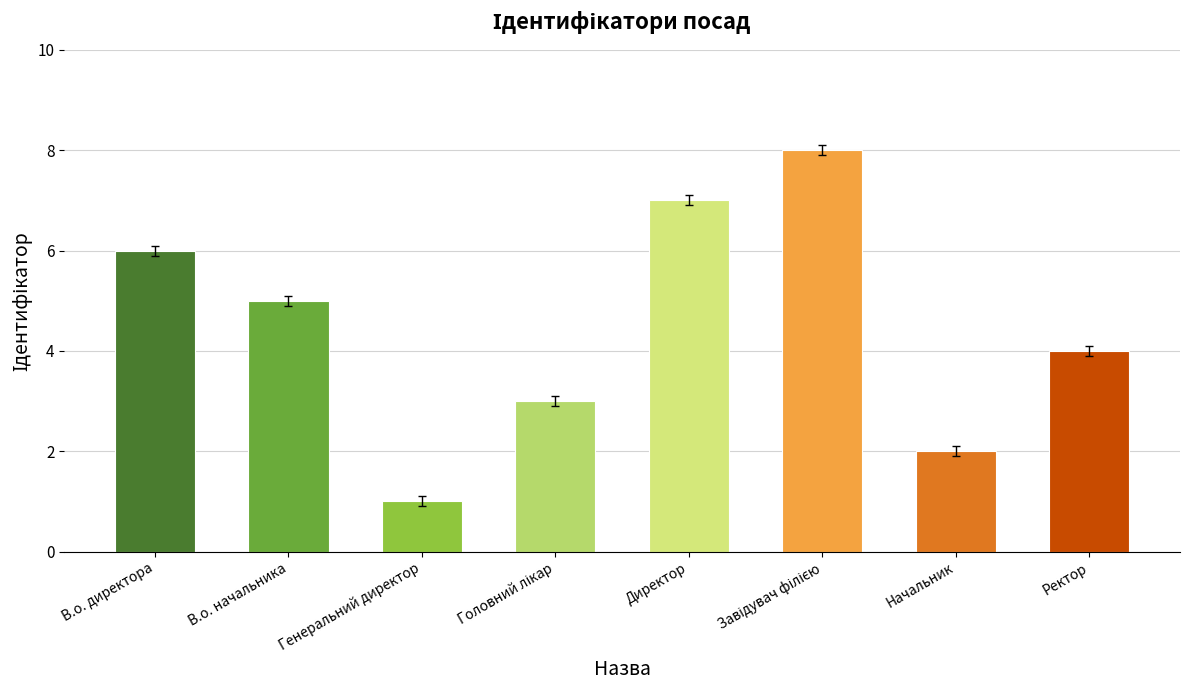

How many data points are less than 5?

4